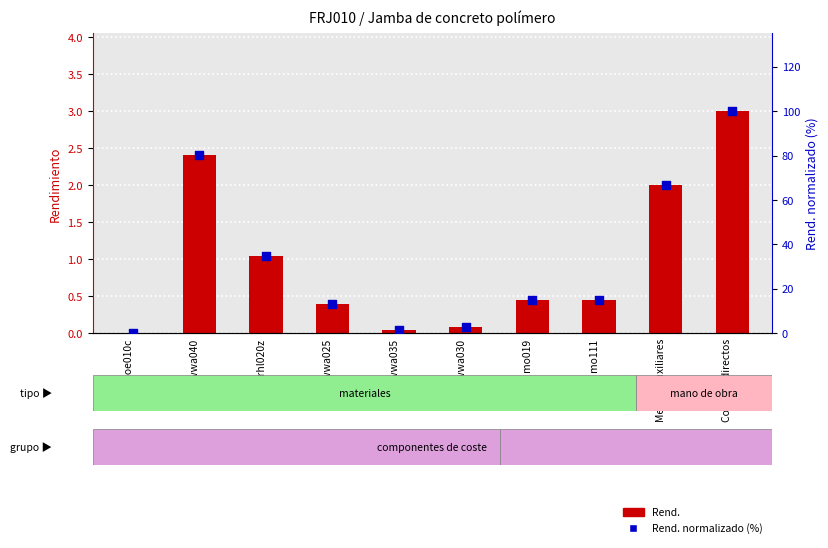

What are all the series names shown in the legend?

Rend., Rend. normalizado (%)